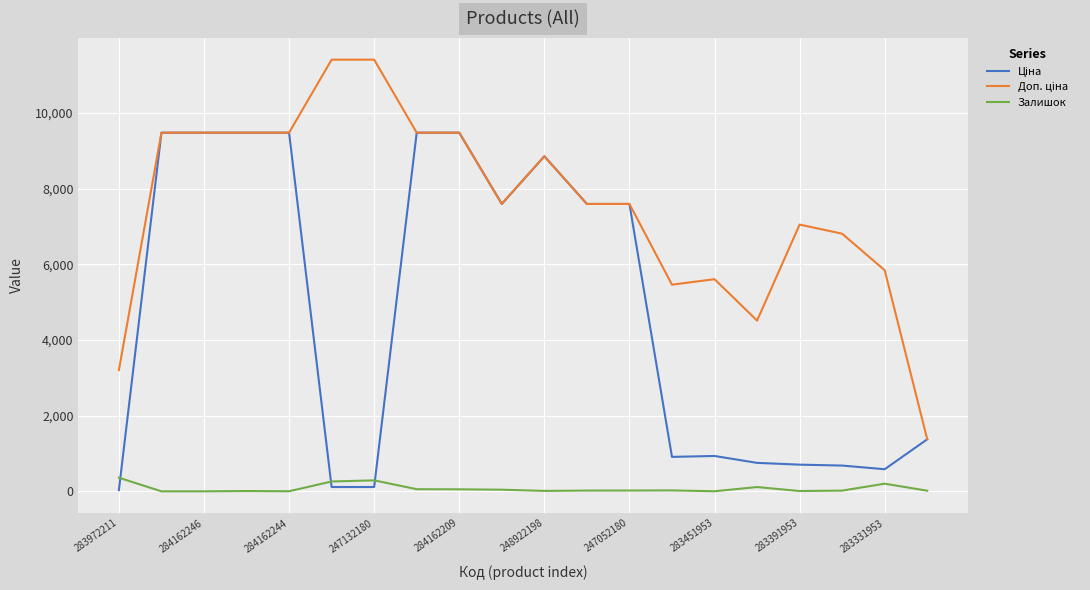

True or false: Доп. ціна and Ціна intersect in this chart.

True